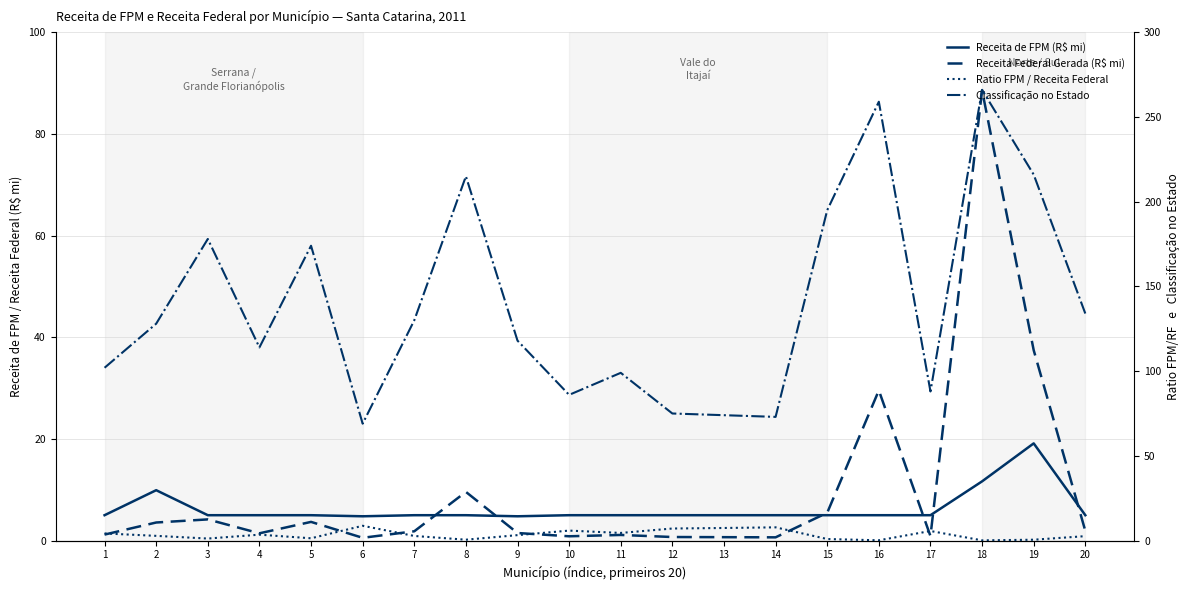

Which series ends up on top after the final intersection of Receita de FPM (R$ mi) and Ratio FPM / Receita Federal?

Receita de FPM (R$ mi)